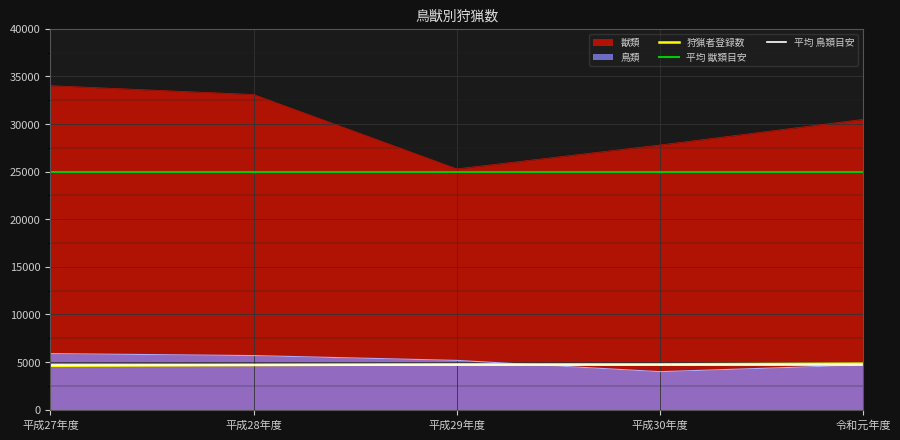

What is the sum of the 鳥類 values at 令和元年度 and 平成30年度?

8691